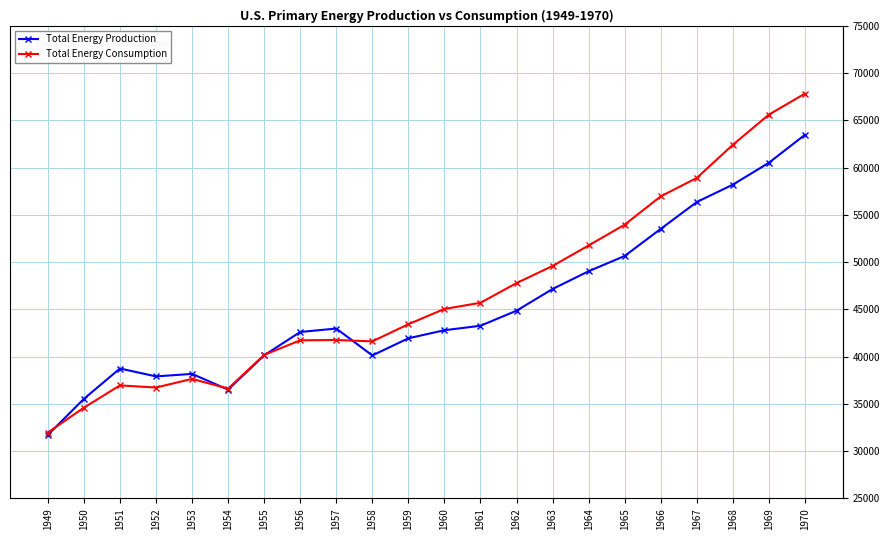

Rank the series by their average value, from highest to lowest.

Total Energy Consumption, Total Energy Production